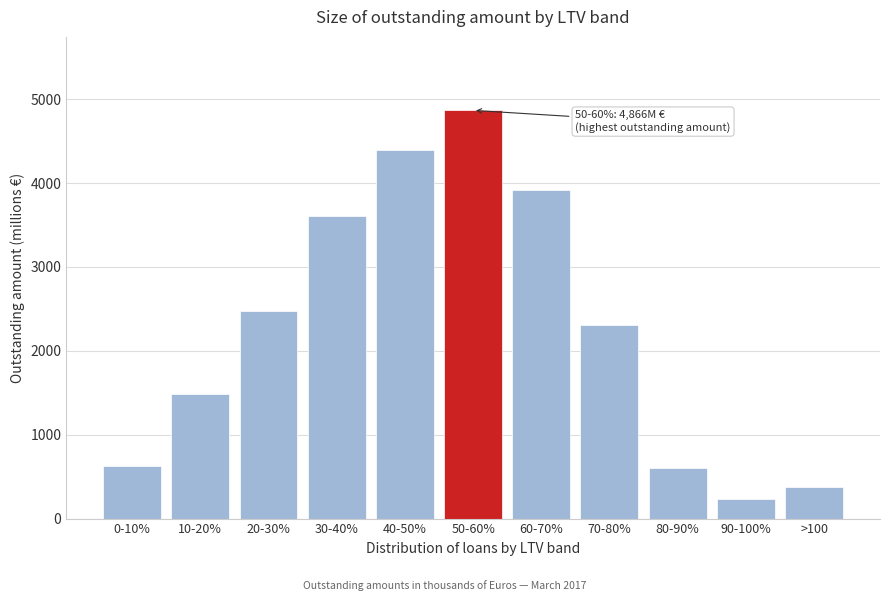

Reading left to right, extract all data points from this chart.

629.0	1485.2	2477.0	3610.2	4389.6	4866.1	3915.2	2308.5	604.6	231.6	372.2